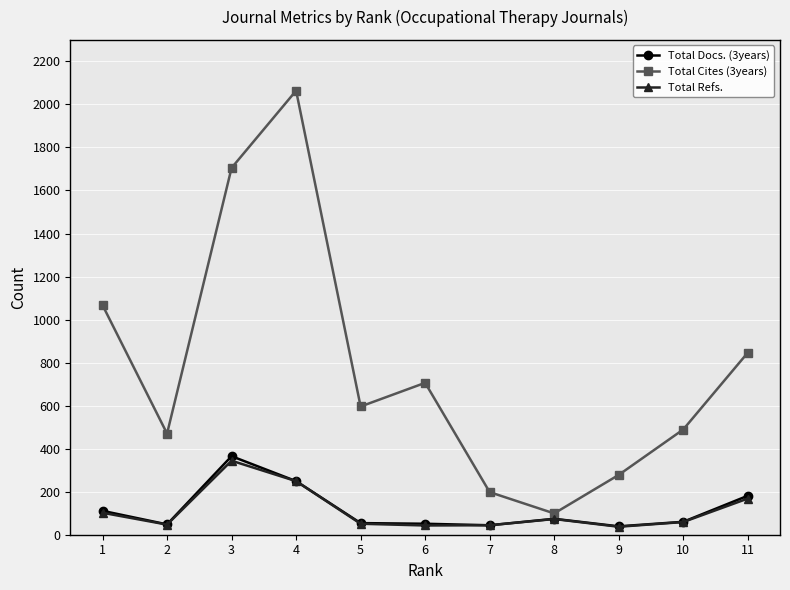

The value of Total Cites (3years) at 7 is 289. True or false?

False